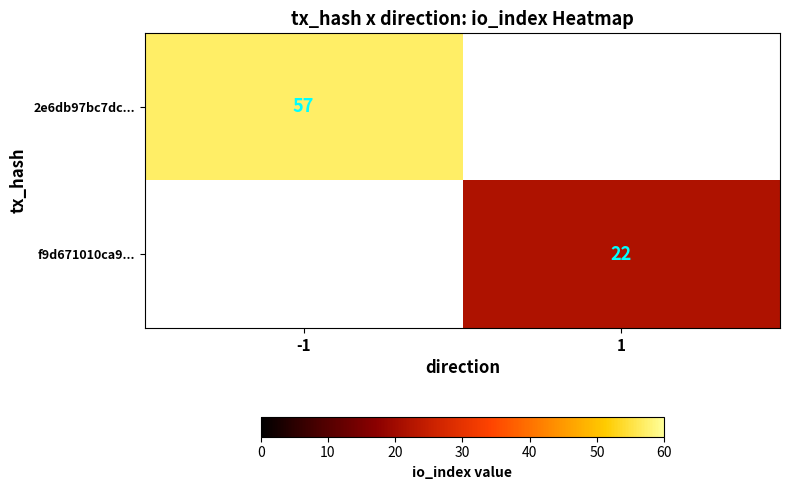

The value of f9d671010ca9... at 1 is 22. True or false?

True